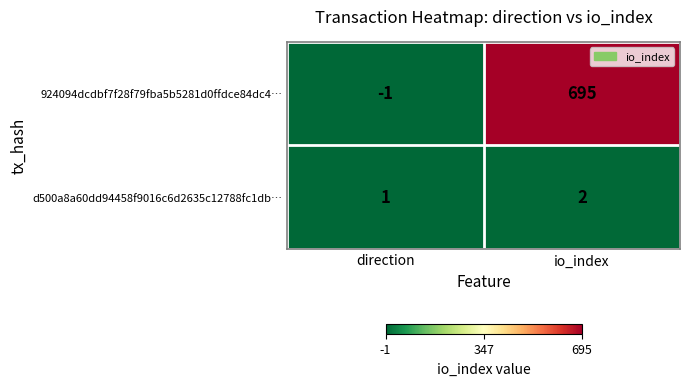

What is the difference between the maximum and minimum values in the 924094dcdbf7f28f79fba5b5281d0ffdce84dc4… series?

696